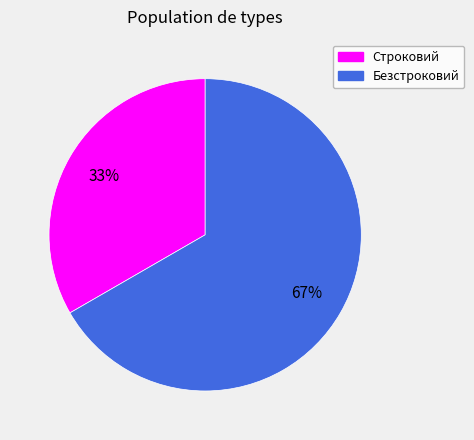

Which slice is the largest?

Безстроковий